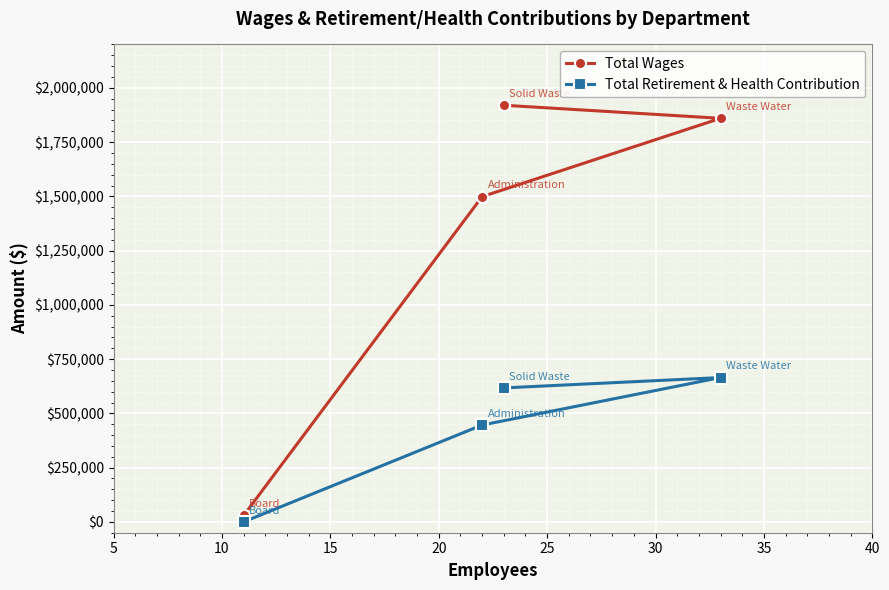

Reading left to right, list all the values displayed in this chart.

Total Wages: 29388	1498641	1919865	1859620
Total Retirement & Health Contribution: 0	446211	617302	665038